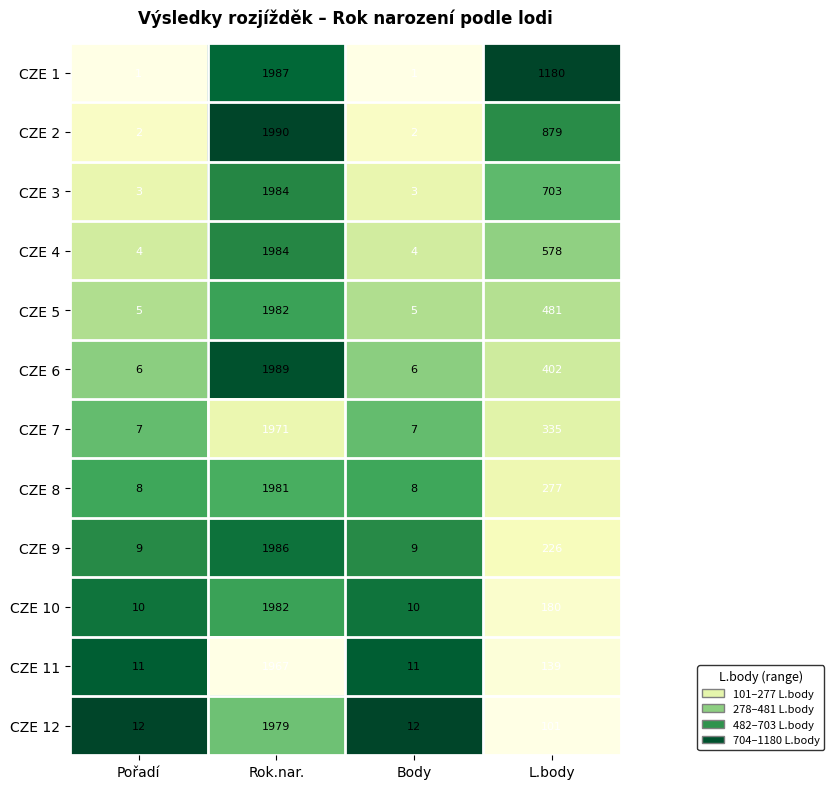

The value of CZE 7 at L.body is 540. True or false?

False